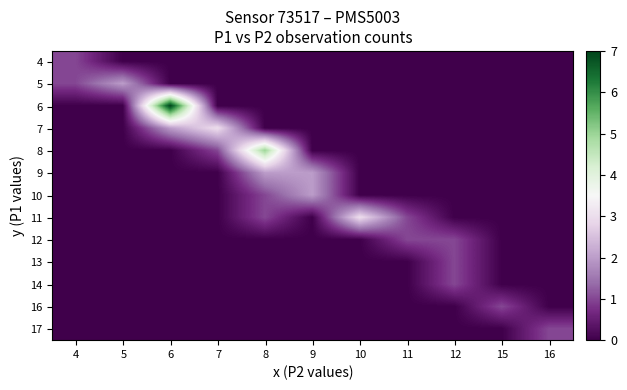

Reading right to left, what are all the values shown in this chart?

4: 16=0	15=0	12=0	11=0	10=0	9=0	8=0	7=0	6=0	5=0	4=1
5: 16=0	15=0	12=0	11=0	10=0	9=0	8=0	7=0	6=0	5=2	4=1
6: 16=0	15=0	12=0	11=0	10=0	9=0	8=0	7=0	6=7	5=0	4=0
7: 16=0	15=0	12=0	11=0	10=0	9=0	8=0	7=3	6=2	5=0	4=0
8: 16=0	15=0	12=0	11=0	10=0	9=0	8=5	7=1	6=0	5=0	4=0
9: 16=0	15=0	12=0	11=0	10=0	9=2	8=2	7=0	6=0	5=0	4=0
10: 16=0	15=0	12=0	11=0	10=0	9=2	8=1	7=0	6=0	5=0	4=0
11: 16=0	15=0	12=0	11=1	10=3	9=0	8=1	7=0	6=0	5=0	4=0
12: 16=0	15=0	12=1	11=1	10=0	9=0	8=0	7=0	6=0	5=0	4=0
13: 16=0	15=0	12=1	11=0	10=0	9=0	8=0	7=0	6=0	5=0	4=0
14: 16=0	15=0	12=1	11=0	10=0	9=0	8=0	7=0	6=0	5=0	4=0
16: 16=0	15=1	12=0	11=0	10=0	9=0	8=0	7=0	6=0	5=0	4=0
17: 16=1	15=0	12=0	11=0	10=0	9=0	8=0	7=0	6=0	5=0	4=0